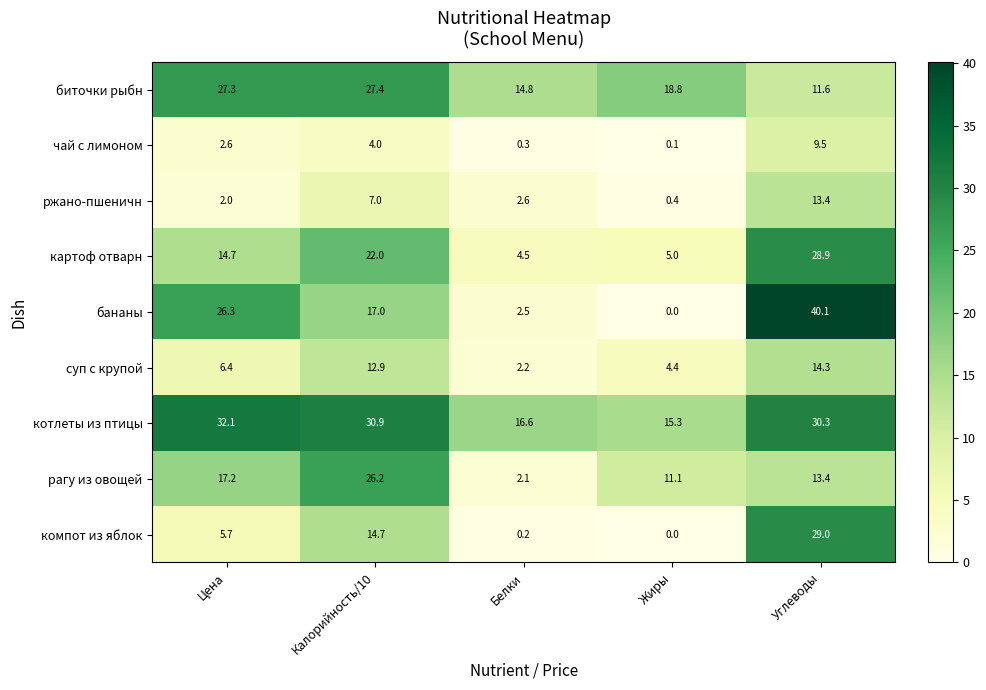

Which series has the largest total across all categories?

котлеты из птицы